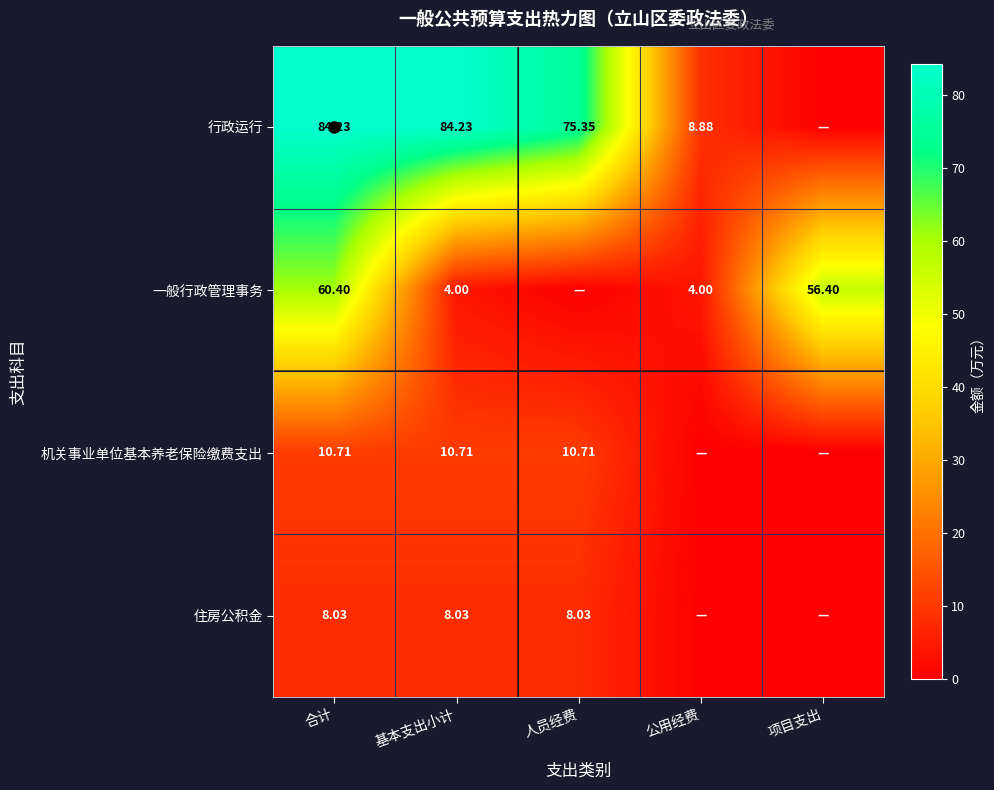

Is the value of 行政运行 at 基本支出小计 greater than the value of 一般行政管理事务 at 基本支出小计?

Yes